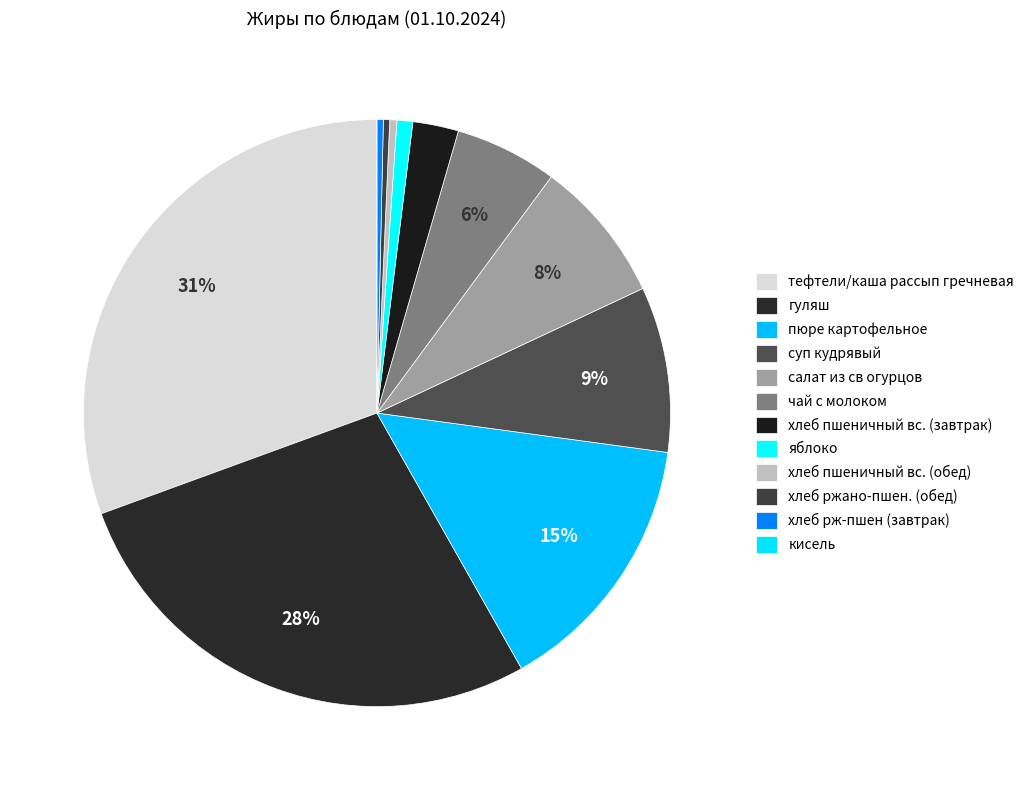

Which slice is the largest?

тефтели/каша рассып гречневая